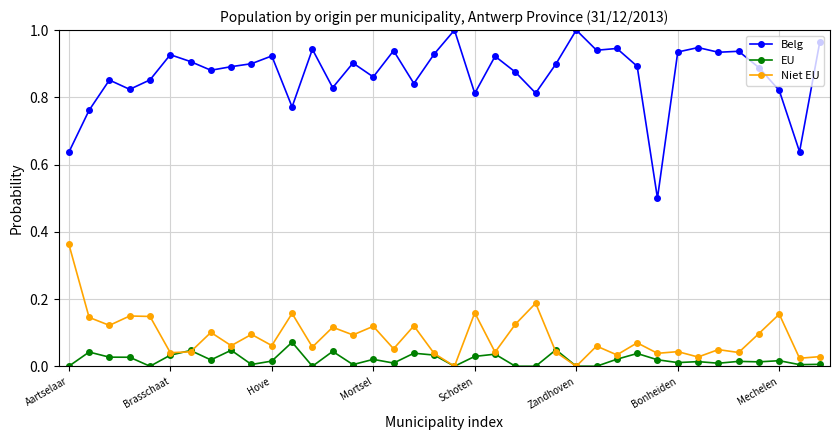

True or false: Belg and Niet EU cross at least once.

False